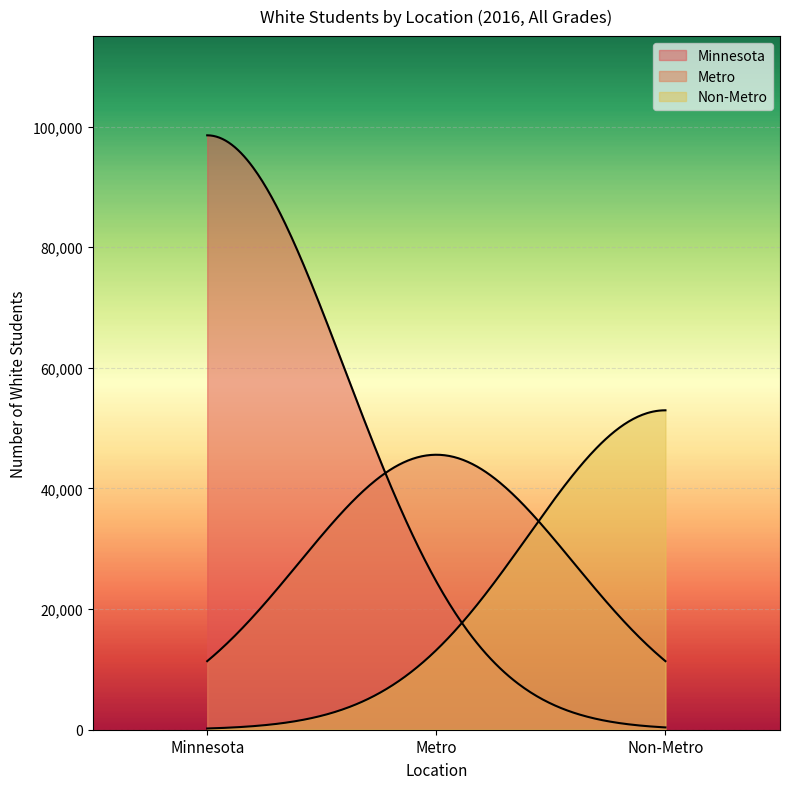

Count the number of categories in the chart.

300